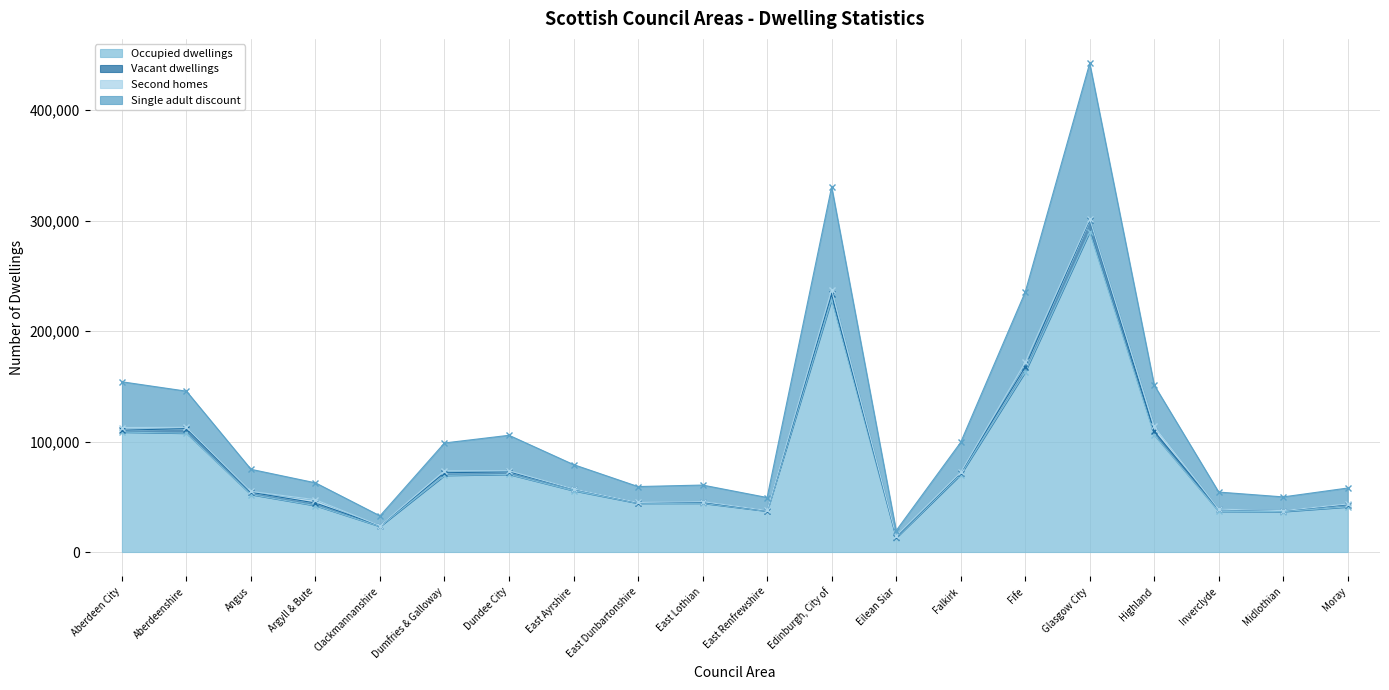

True or false: Occupied dwellings has a value of 40881 at Moray.

True